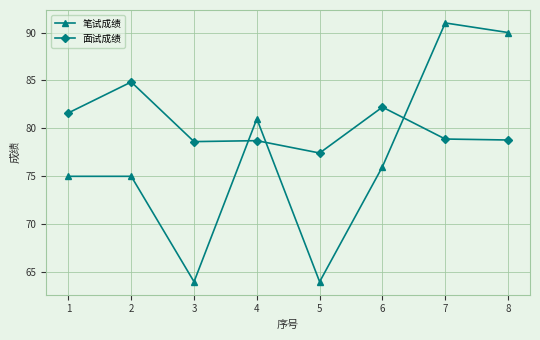

Where is the first local maximum for 面试成绩?

2